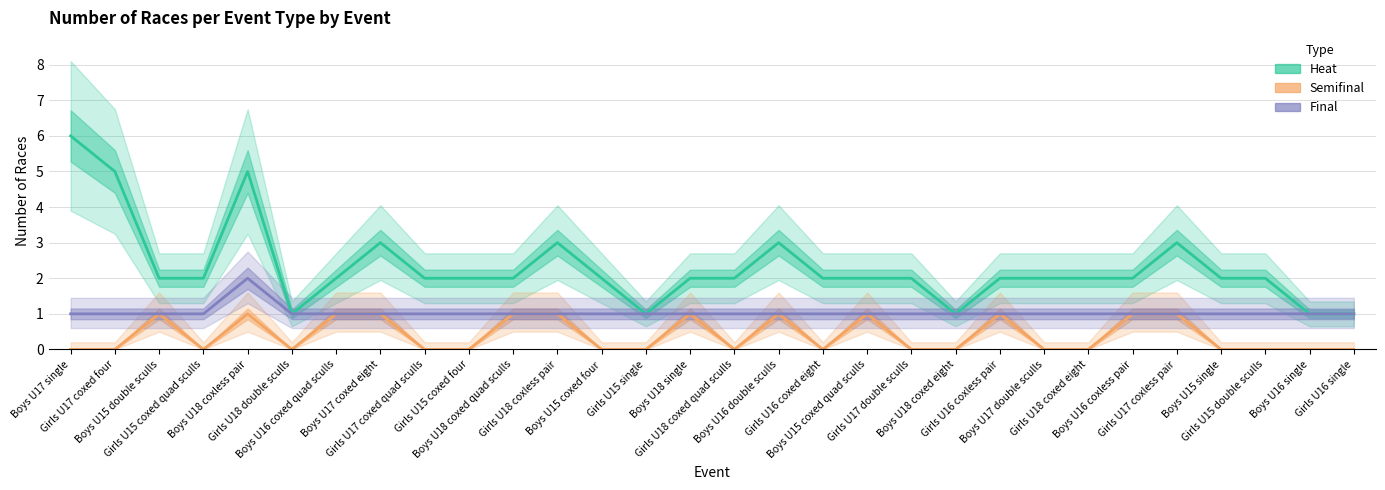

In Final, how many points are higher than both neighbors (excluding endpoints)?

1